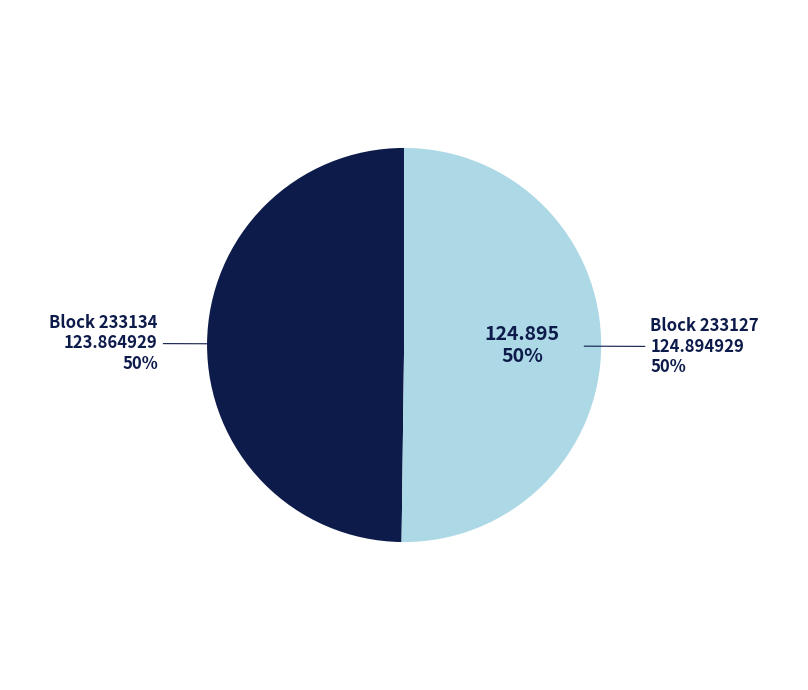

Is it true that 233134 is 15% of the pie?

False